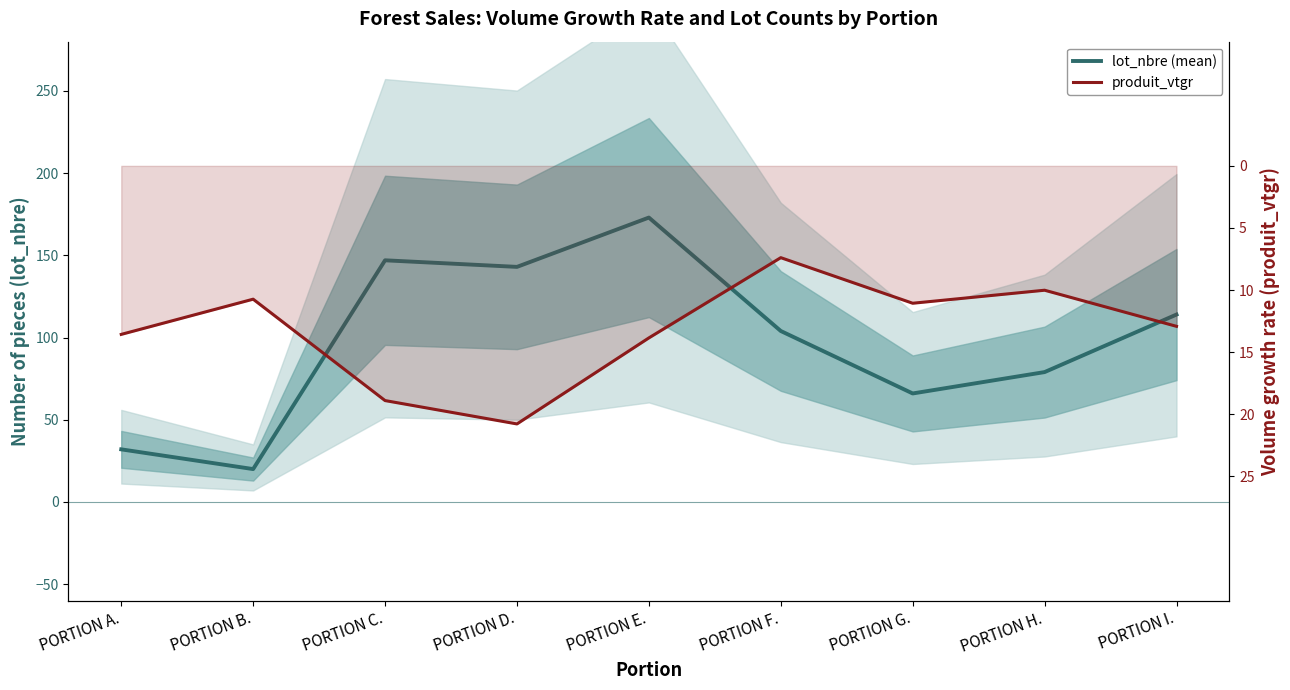

How many interior local valleys does the lot_nbre (mean) series have?

3